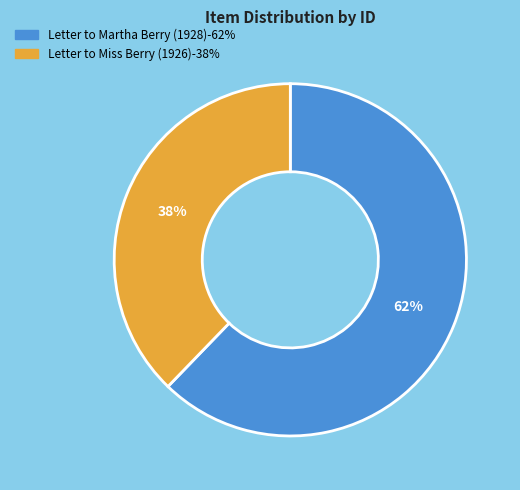

Which category has the smallest portion of the pie?

Letter to Miss Berry (1926)